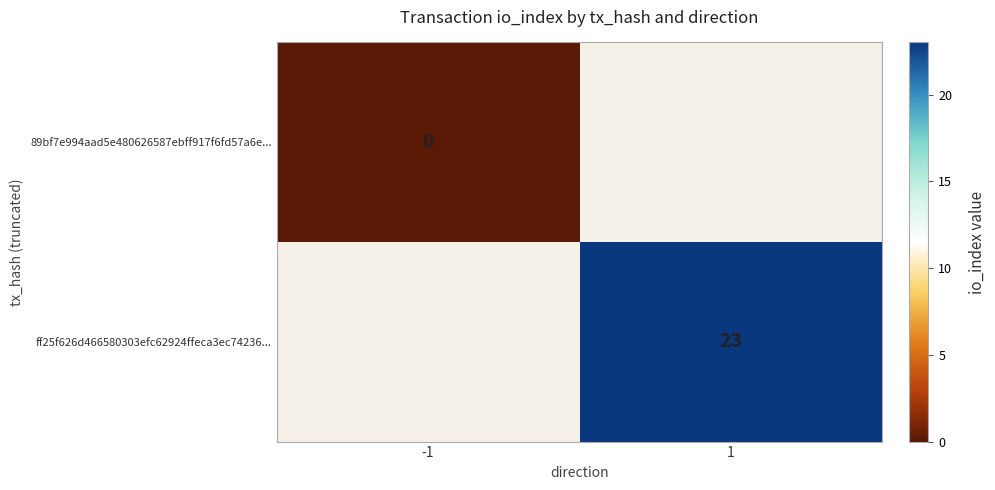

The value of ff25f626d466580303efc62924ffeca3ec74236... at 1 is 23. True or false?

True